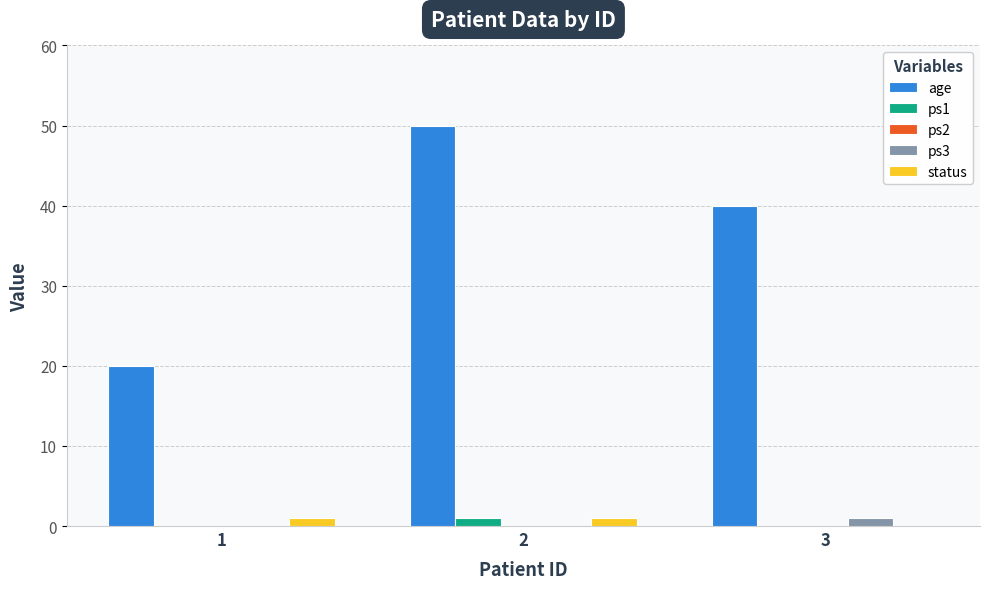

Reading left to right, list all the values displayed in this chart.

age: 1=20	2=50	3=40
ps1: 1=0	2=1	3=0
ps3: 1=0	2=0	3=1
status: 1=1	2=1	3=0